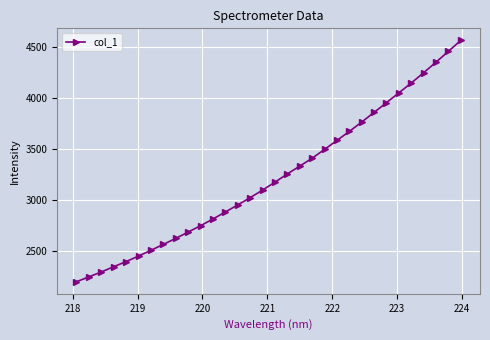

Is this an area chart (filled region under the line)?

No